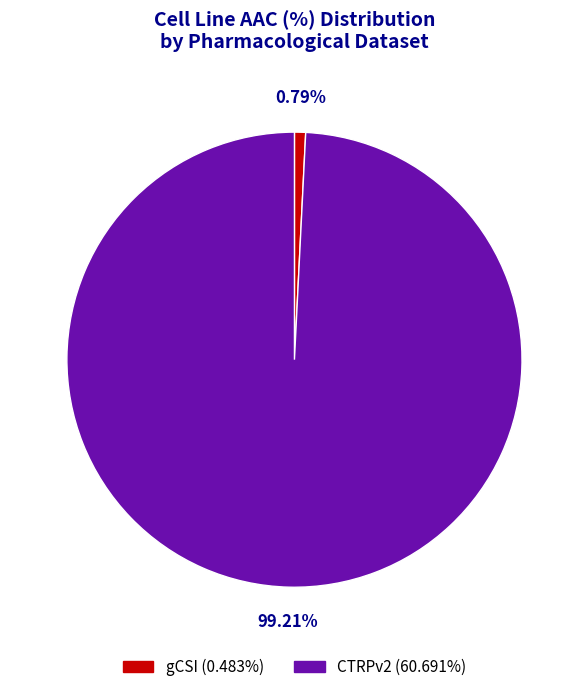

True or false: gCSI accounts for 1% of the total.

True